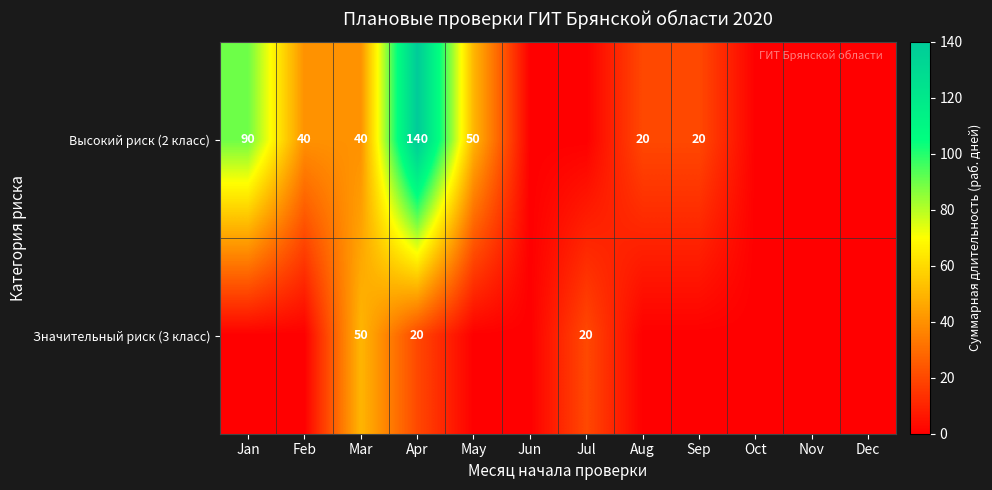

What is the difference between the Высокий риск (2 класс) values at Mar and Sep?

20